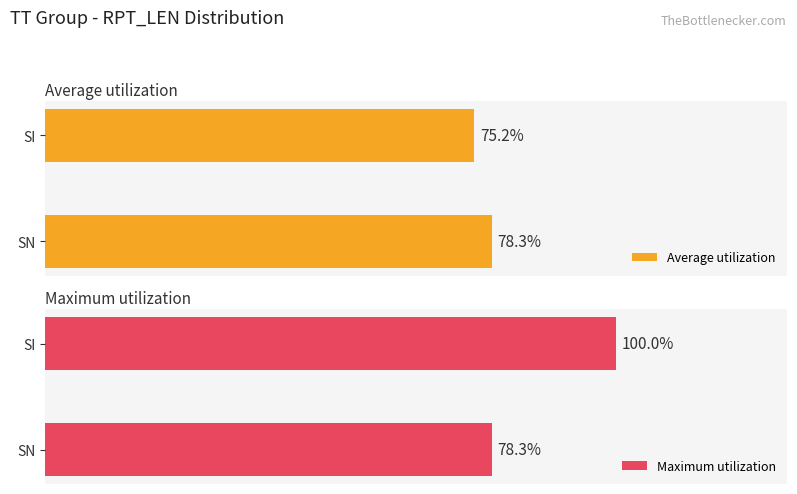

Where is Average utilization nearest to the value 76?

SI